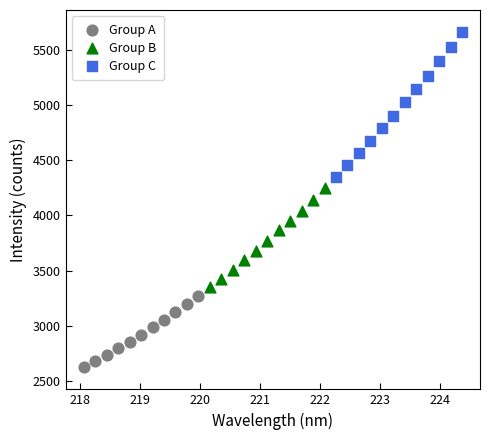

Which series has the widest spread of Y values?

Group C